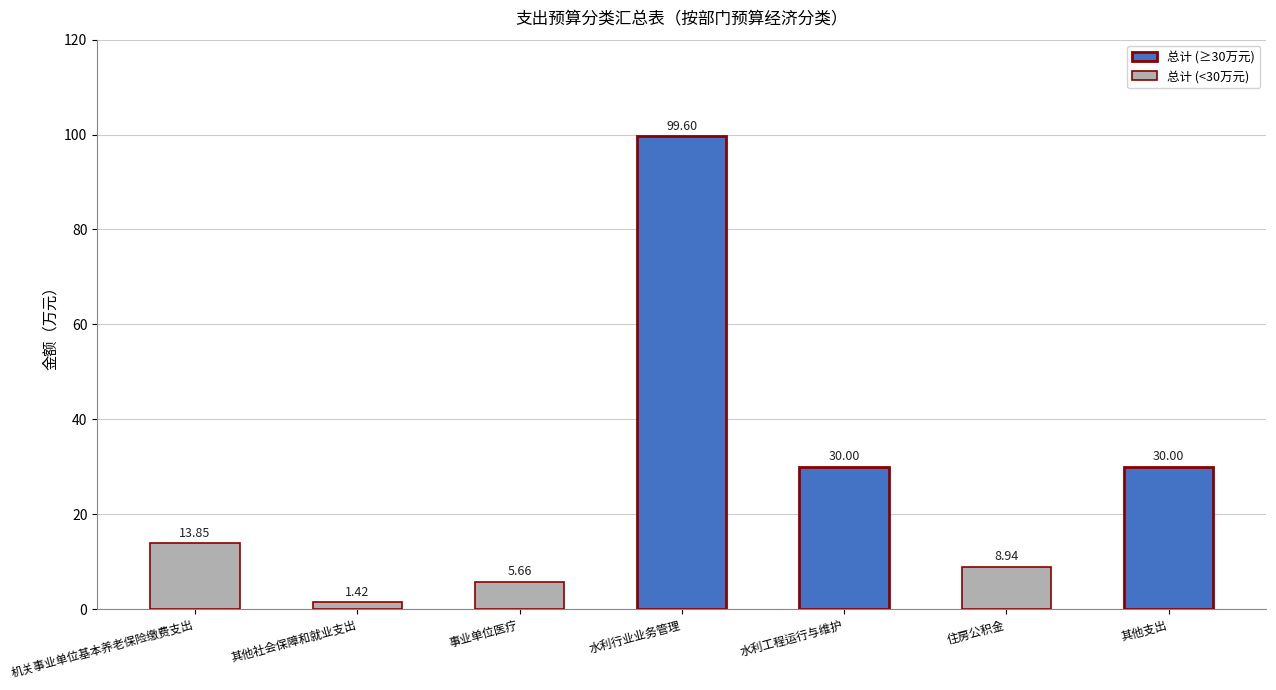

Read the value at 其他支出.

30.0